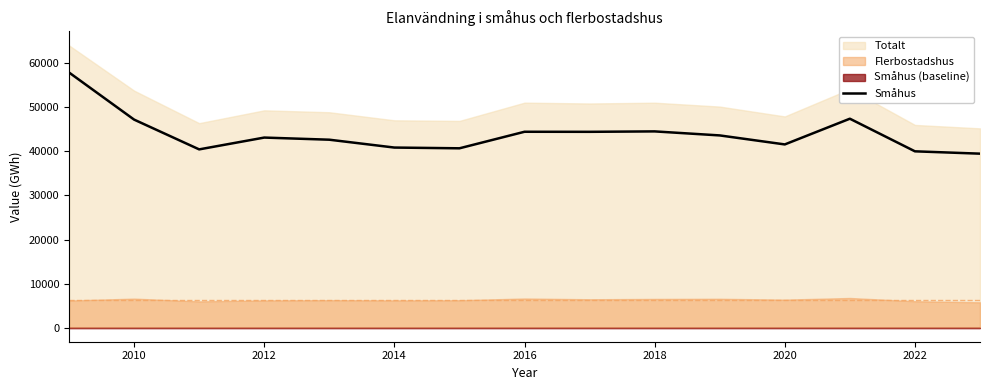

What is the minimum value for Småhus?

39490